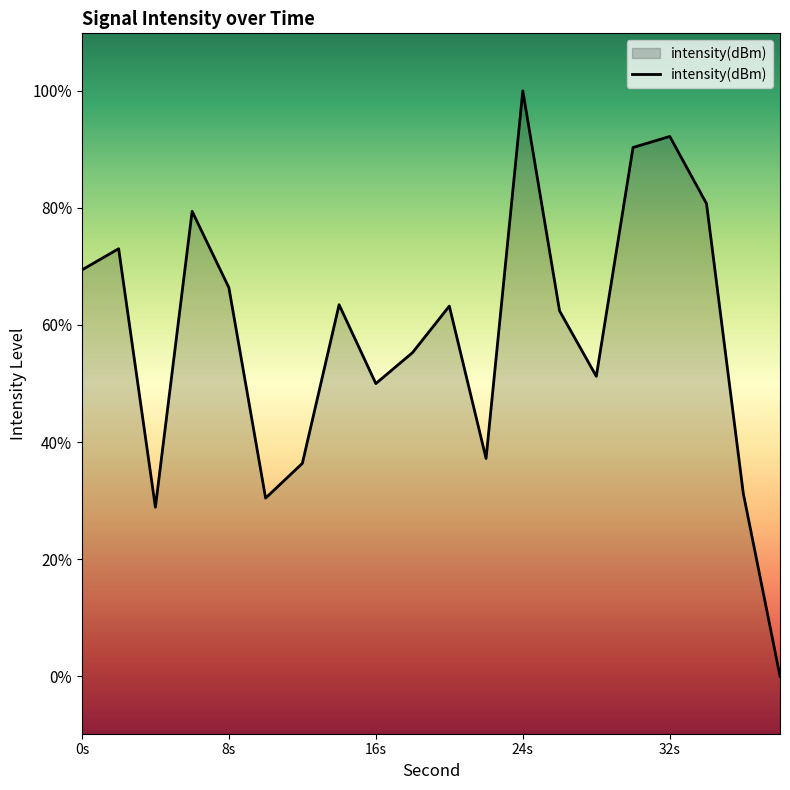

Which has a higher value, 22 or 20?

20